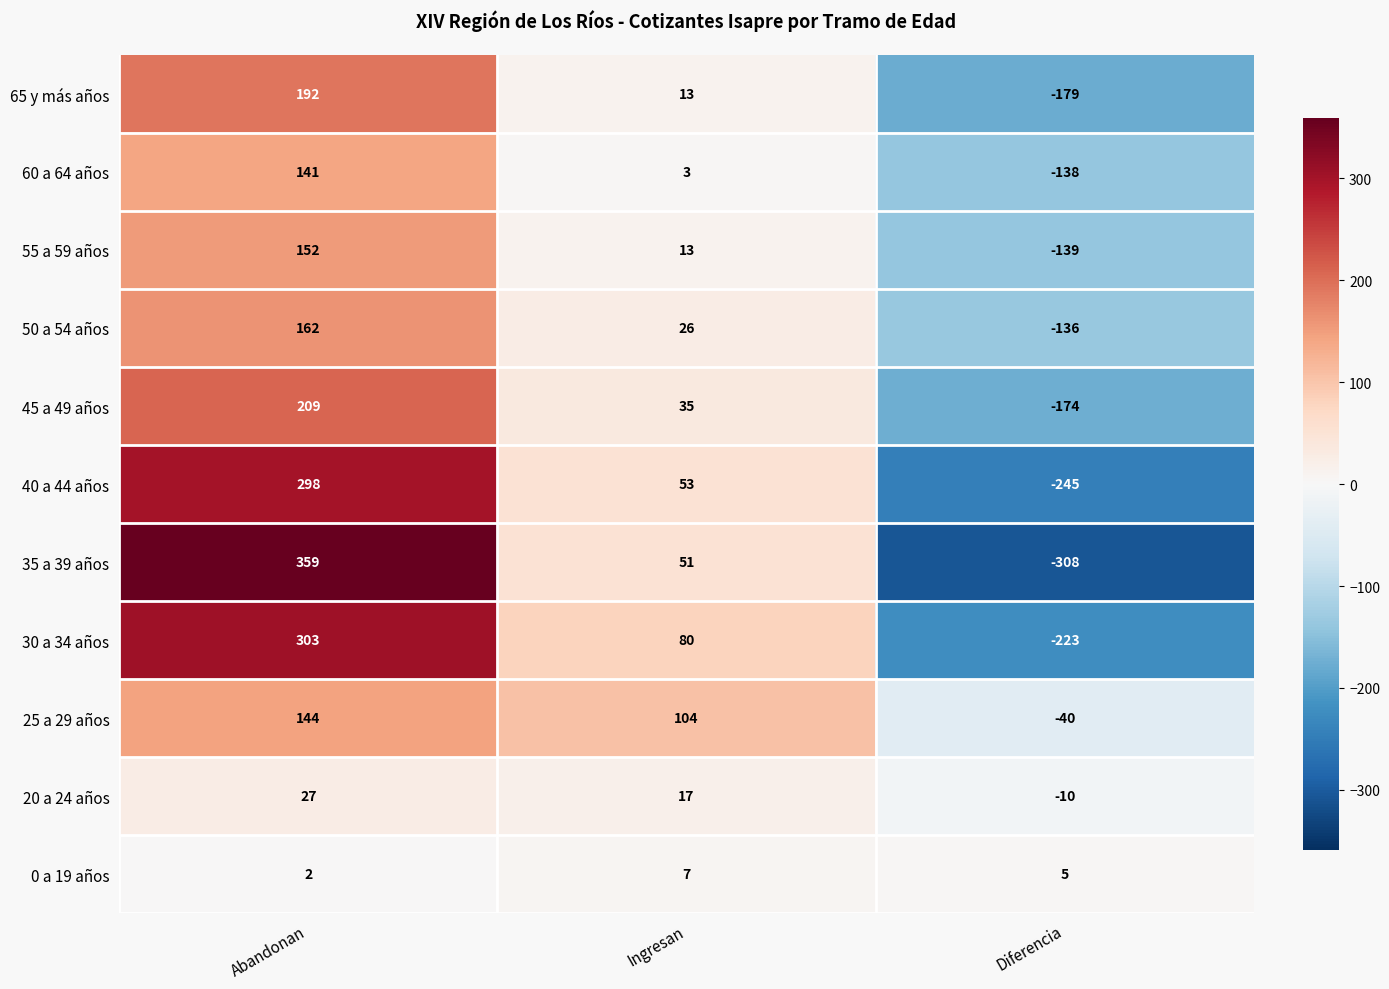

What is the greatest value displayed?

359